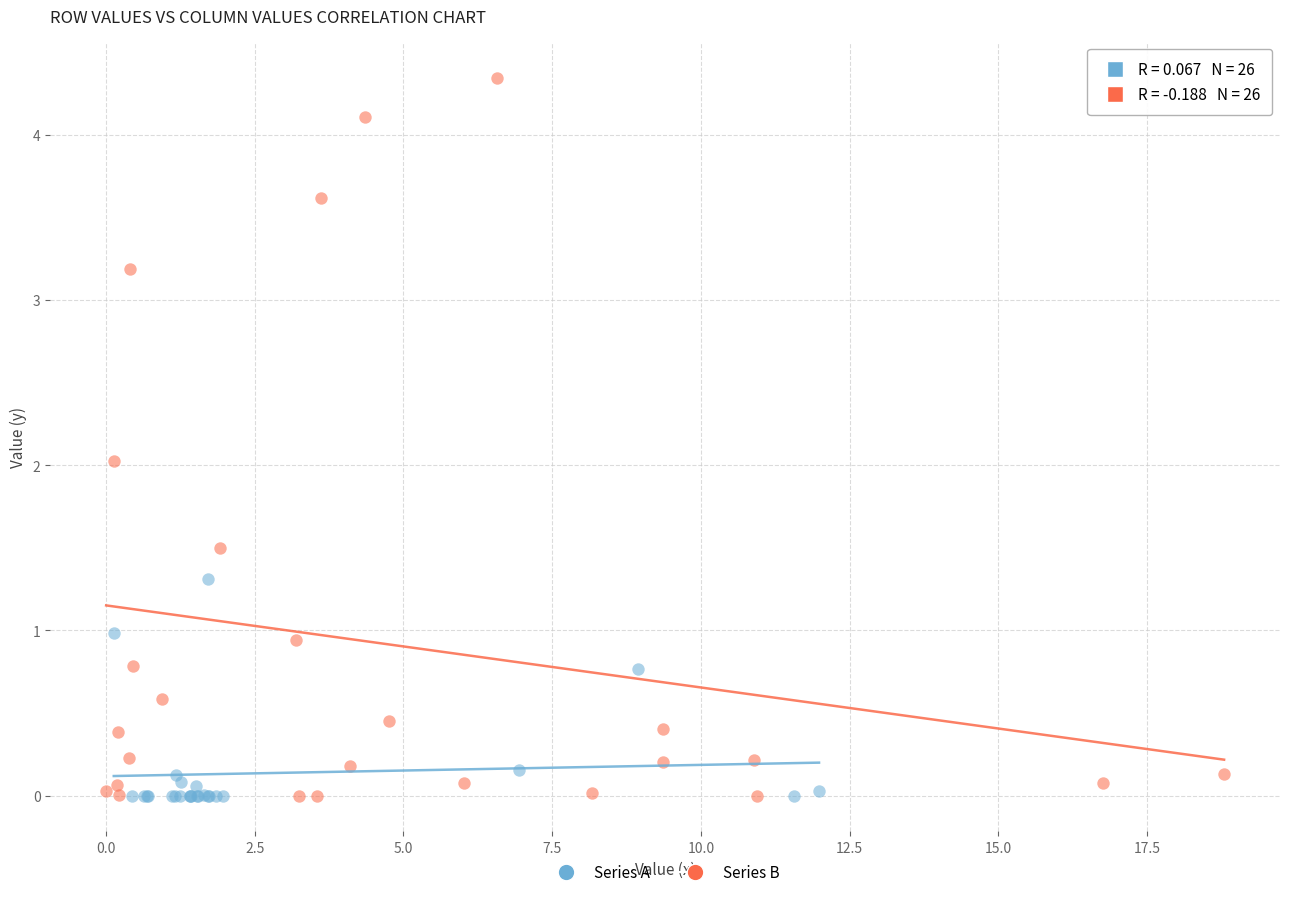

Which series has the largest Y range (max minus min)?

Series B